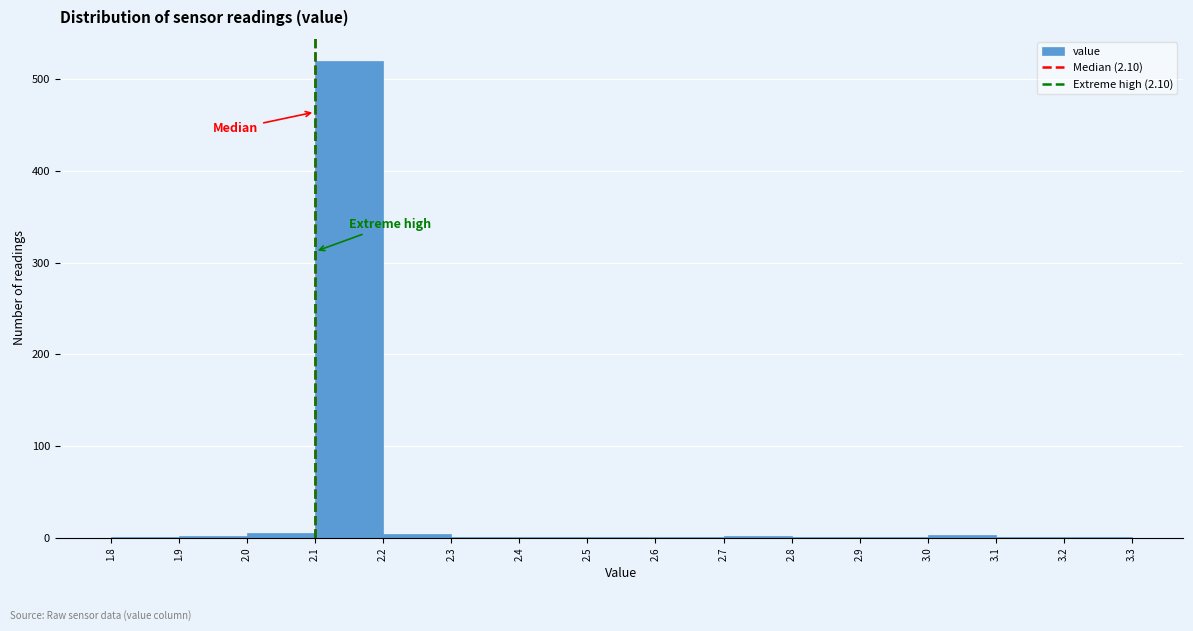

Reading left to right, list every bar in this chart as the range it spans on the x-axis followed by its height. The values are not printed on the chart, so give them approximately, as read against the axis.

1.8 to 1.9: under 10
1.9 to 2.0: under 10
2.0 to 2.1: under 10
2.1 to 2.2: 520
2.2 to 2.3: under 10
2.3 to 2.4: under 10
2.4 to 2.5: under 10
2.5 to 2.6: under 10
2.6 to 2.7: under 10
2.7 to 2.8: under 10
2.8 to 2.9: under 10
2.9 to 3.0: under 10
3.0 to 3.1: under 10
3.1 to 3.2: under 10
3.2 to 3.3: under 10